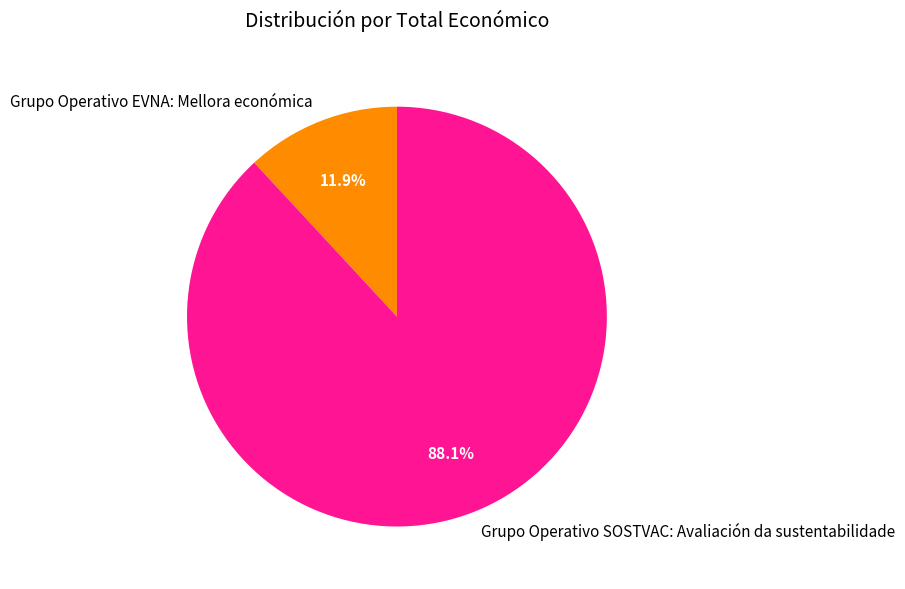

What percentage is the Grupo Operativo SOSTVAC: Avaliación da sustentabilidade slice, to the nearest percent?

88%